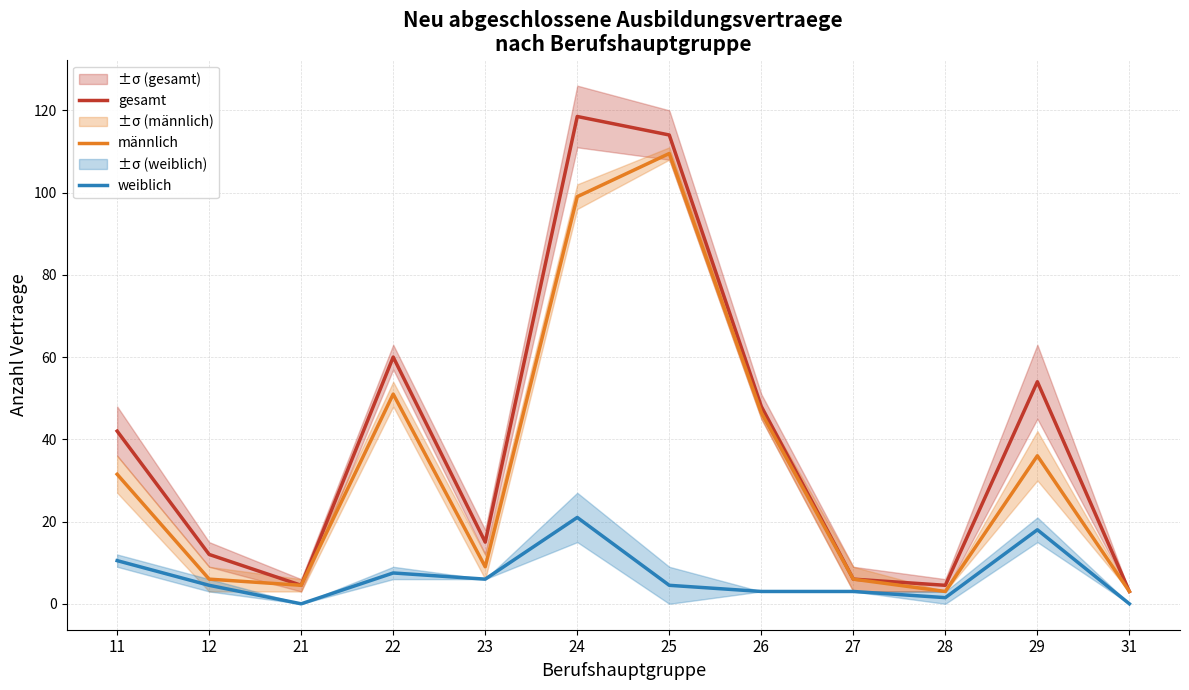

Between 22 and 29, which series saw the biggest shift?

männlich